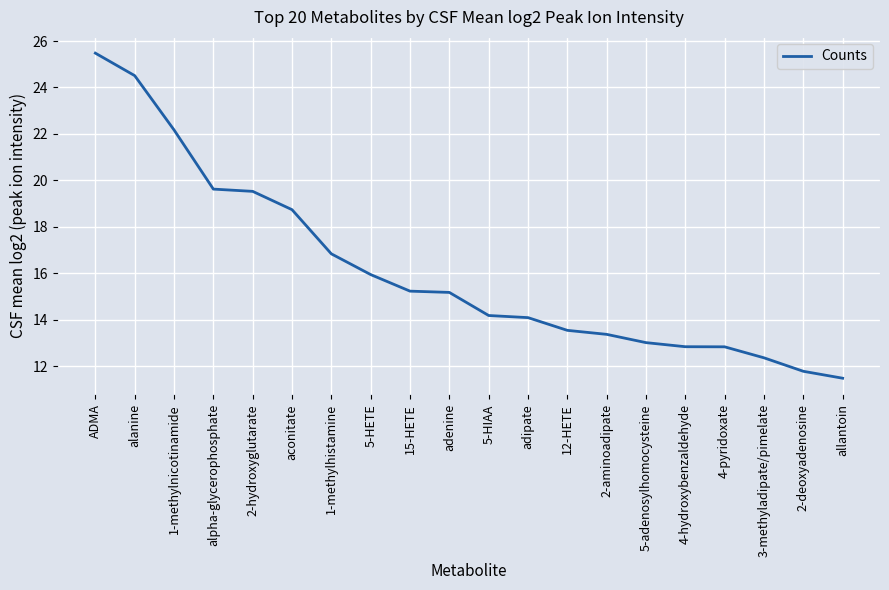

What is the difference between the second highest and second lowest values?

12.7